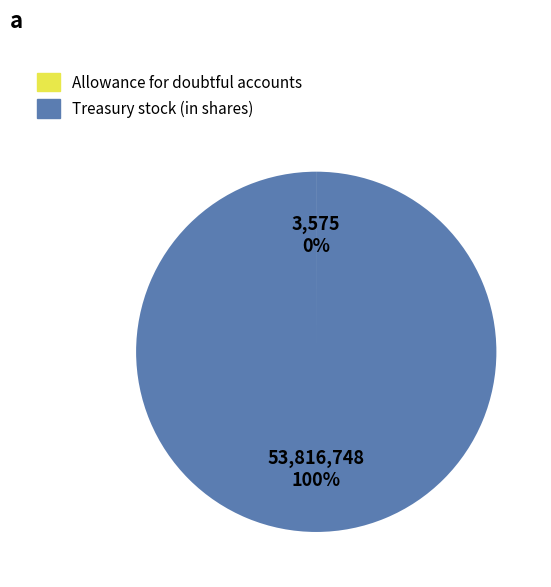

To the nearest percent, what is the average slice percentage?

50%